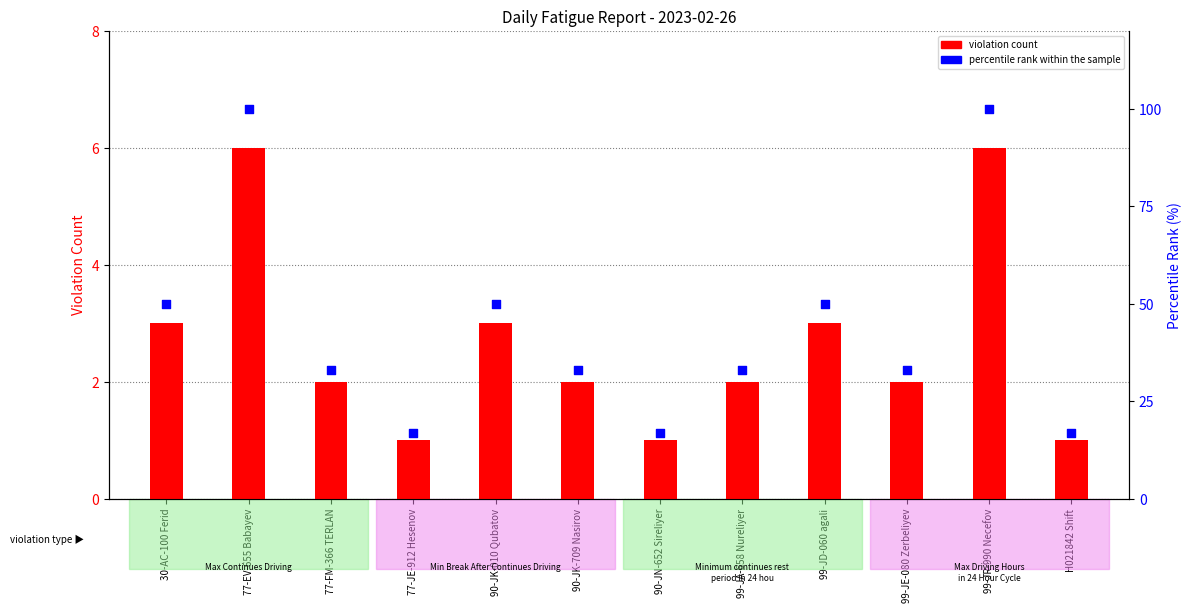

Is the value of violation count at 90-JK-010 Qubatov greater than the value of percentile rank within the sample at 99-JD-060 agali?

No